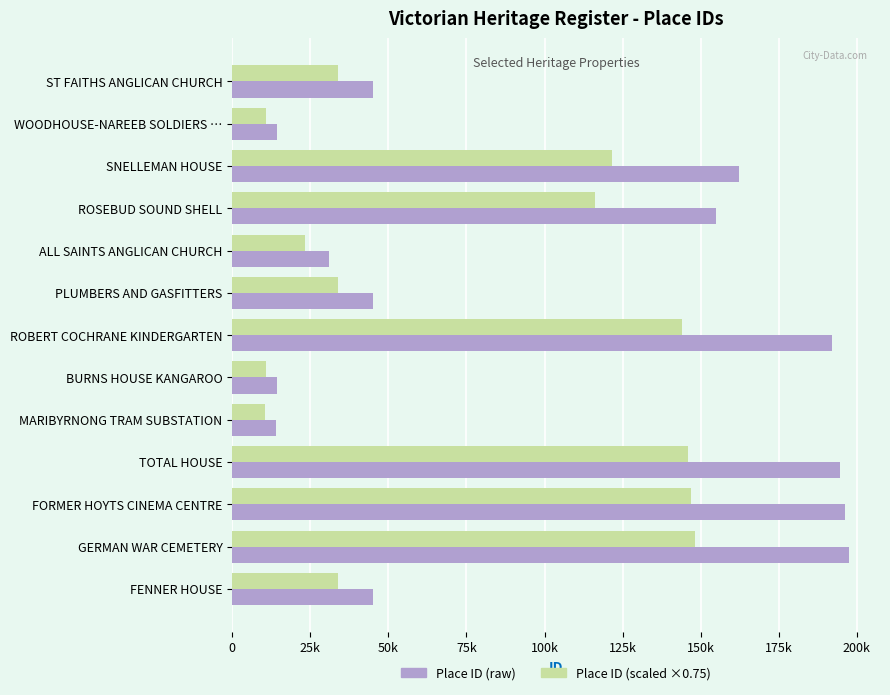

At how many categories does at least one series exceed 143314?

6